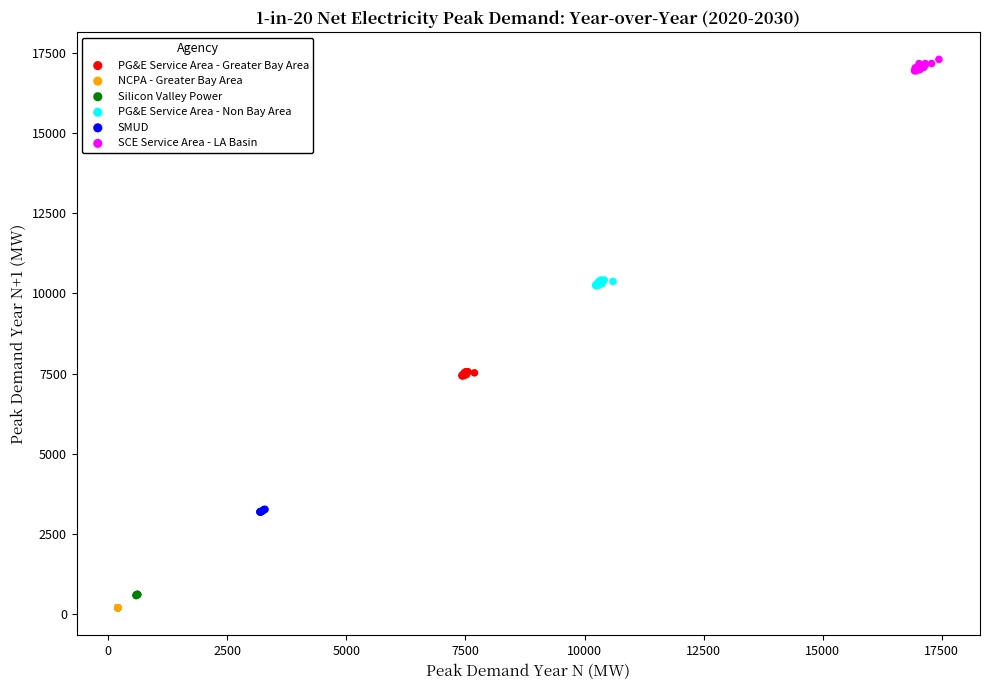

What are all the series names shown in the legend?

PG&E Service Area - Greater Bay Area, NCPA - Greater Bay Area, Silicon Valley Power, PG&E Service Area - Non Bay Area, SMUD, SCE Service Area - LA Basin